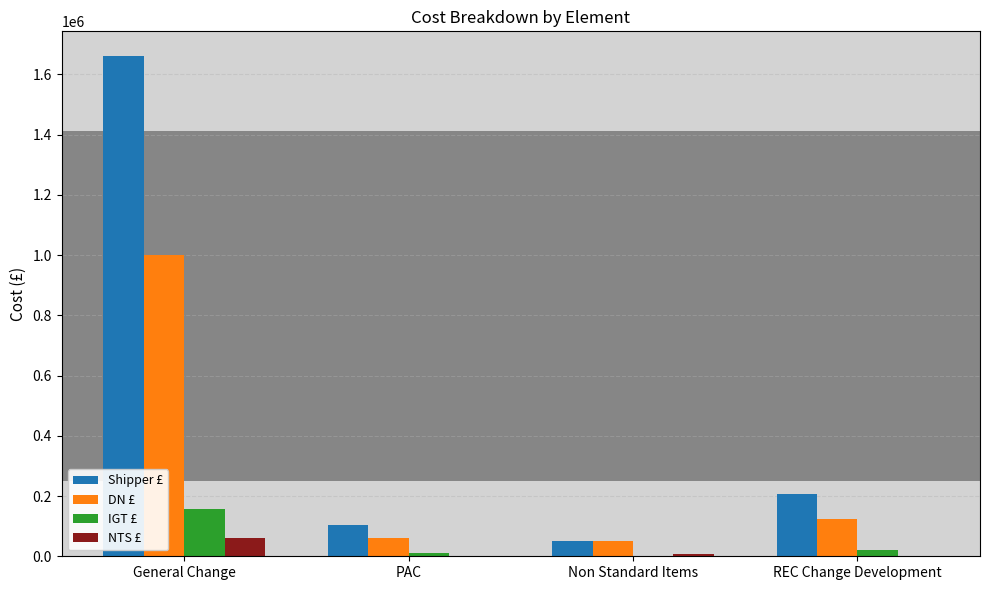

Where does the Shipper £ series first go above 206500?

General Change